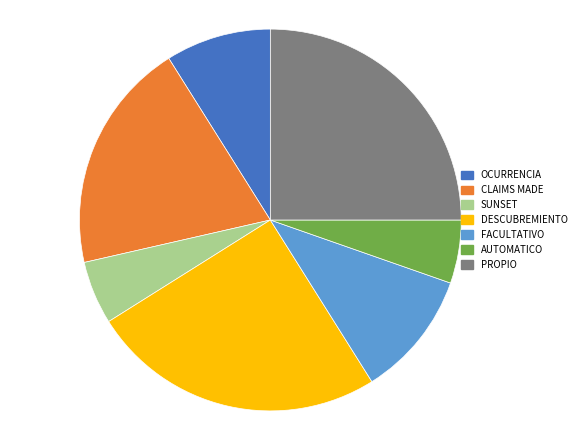

Is PROPIO the majority of the pie?

No